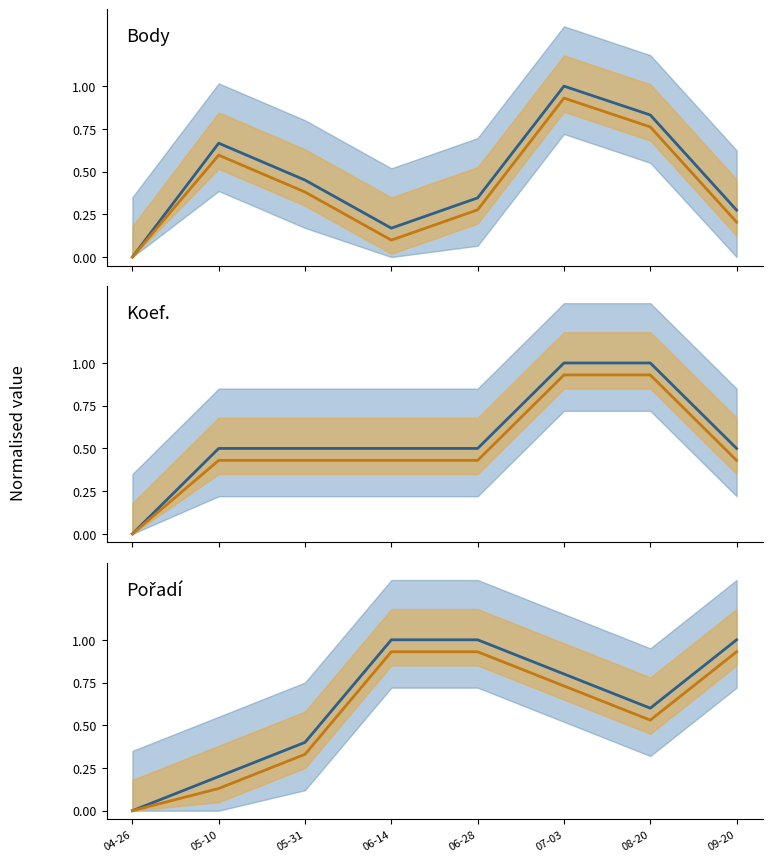

Which series has the largest total across all categories?

Pořadí (blue)